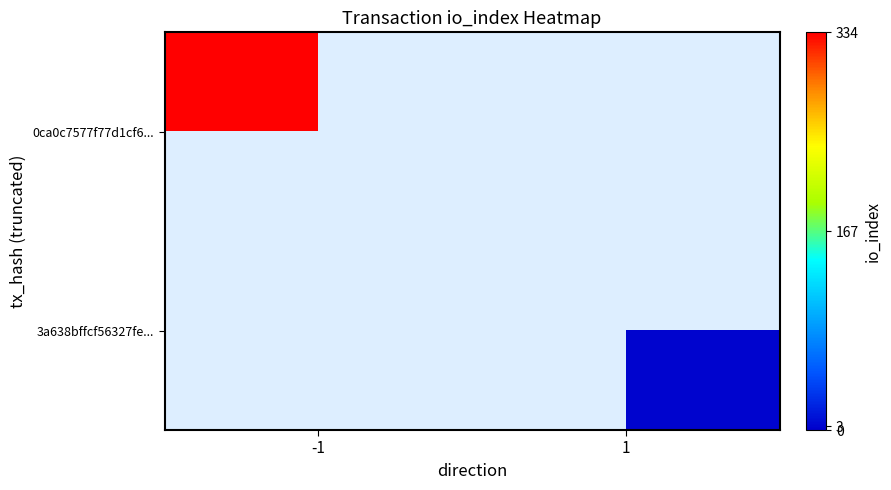

What is the maximum value shown in the chart?

334